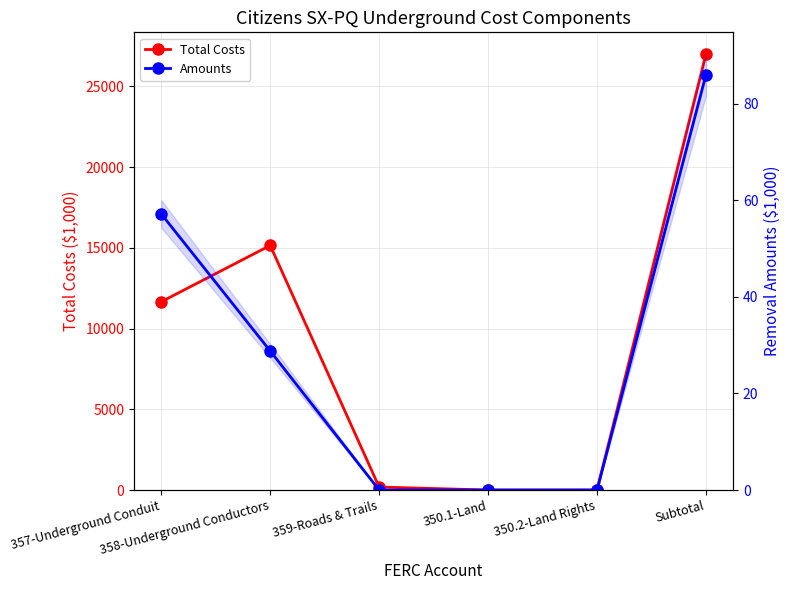

True or false: Total Costs has a value of 39945.4 at Subtotal.

False